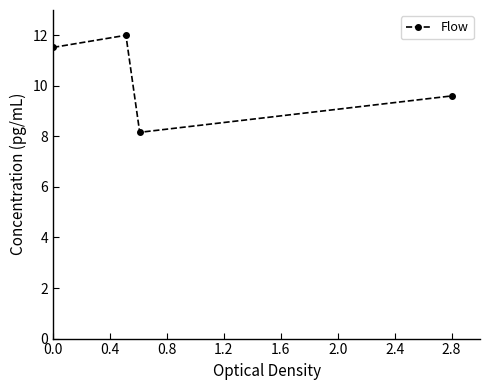

What is the average value?

10.3